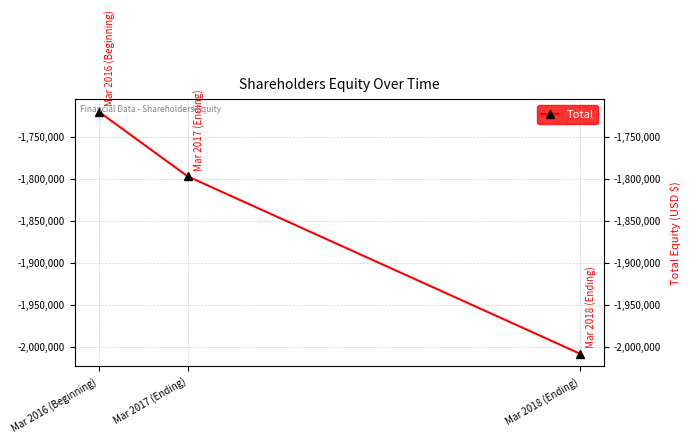

Reading left to right, transcribe all the data shown in this chart.

Mar 2016 (Beginning)=-1720217	Mar 2017 (Ending)=-1797368	Mar 2018 (Ending)=-2008416